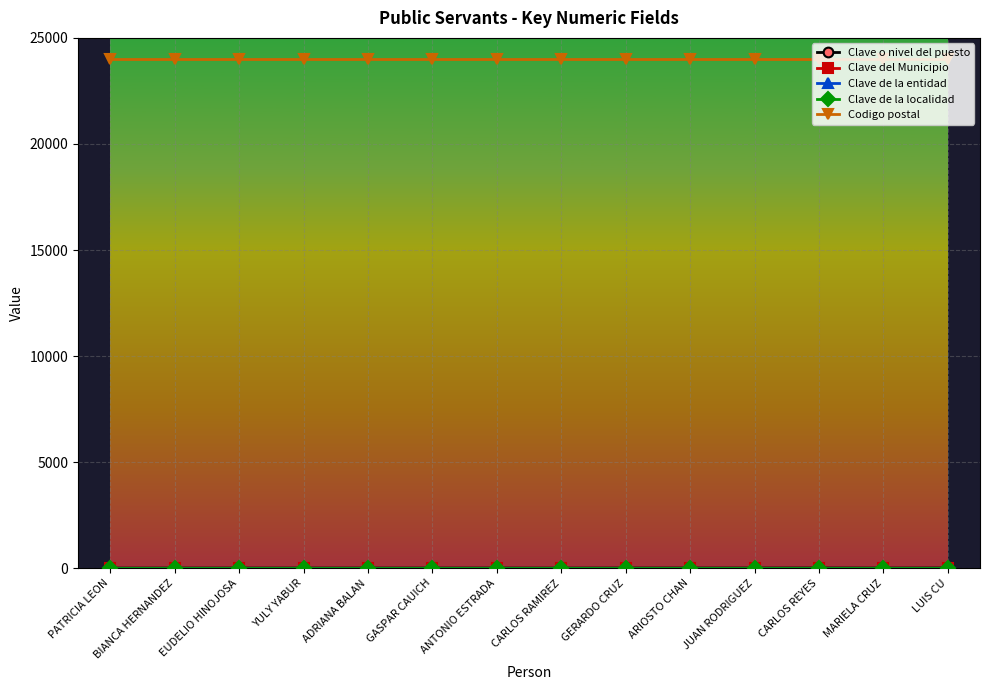

What is the minimum value shown in the chart?

1.0